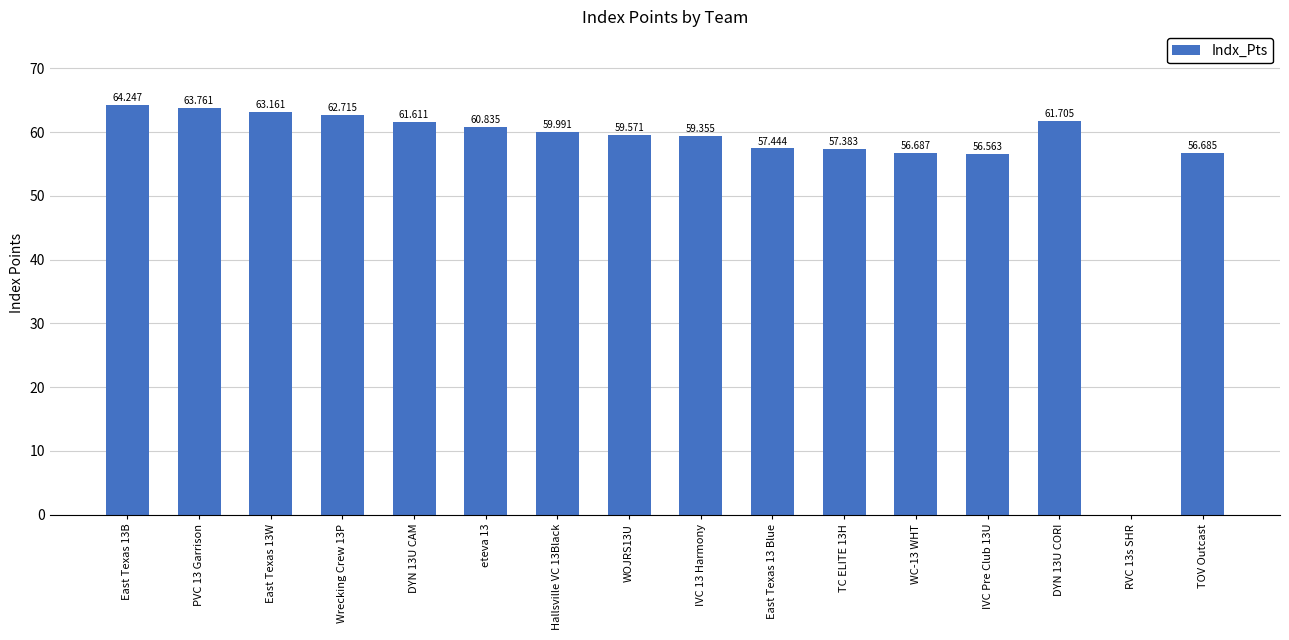

What is the label of the 16th bar from the right?

East Texas 13B